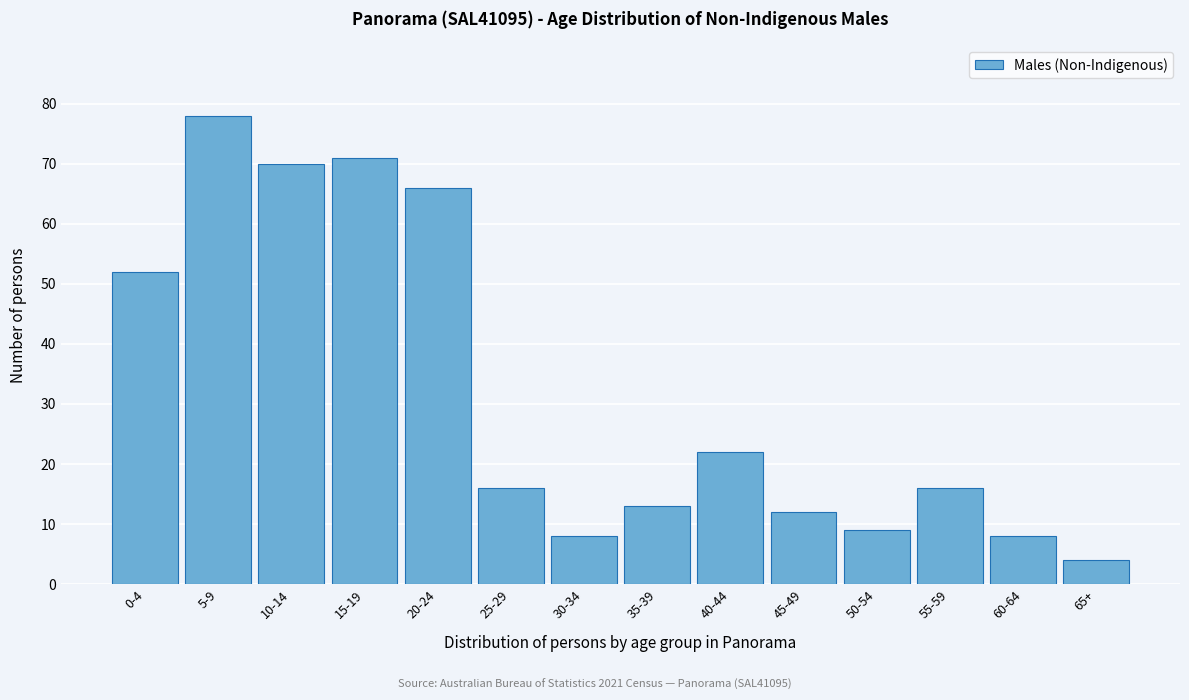

Reading left to right, extract all data points from this chart.

0-4=52	5-9=78	10-14=70	15-19=71	20-24=66	25-29=16	30-34=8	35-39=13	40-44=22	45-49=12	50-54=9	55-59=16	60-64=8	65+=4